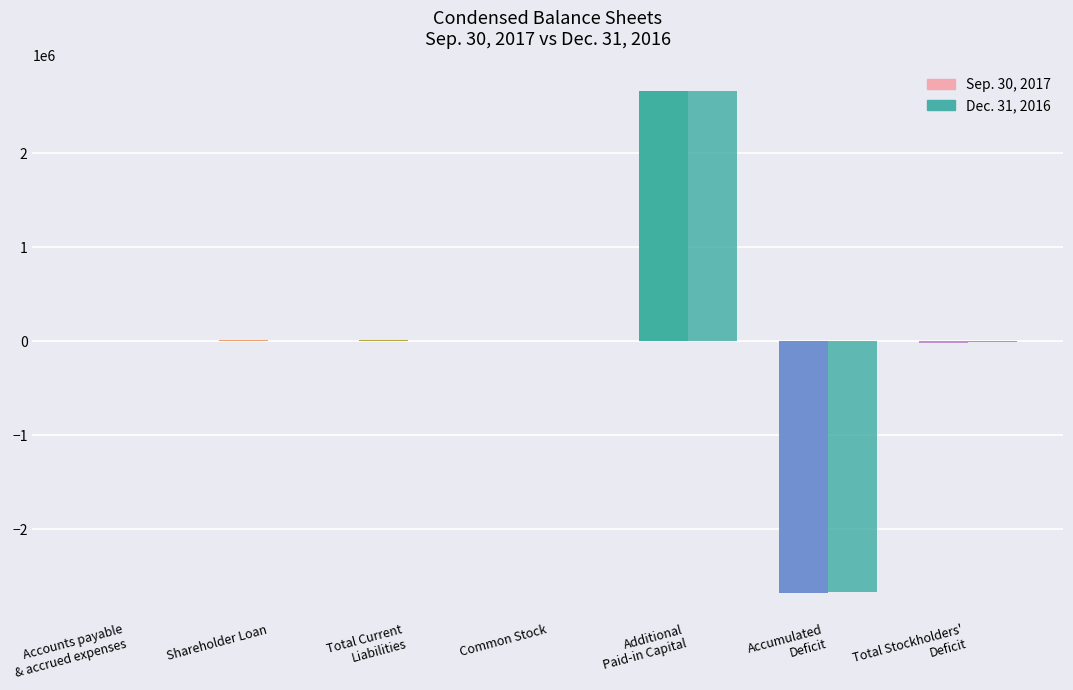

What is the difference between the Dec. 31, 2016 values at Accounts payable
& accrued expenses and Additional
Paid-in Capital?

2663346